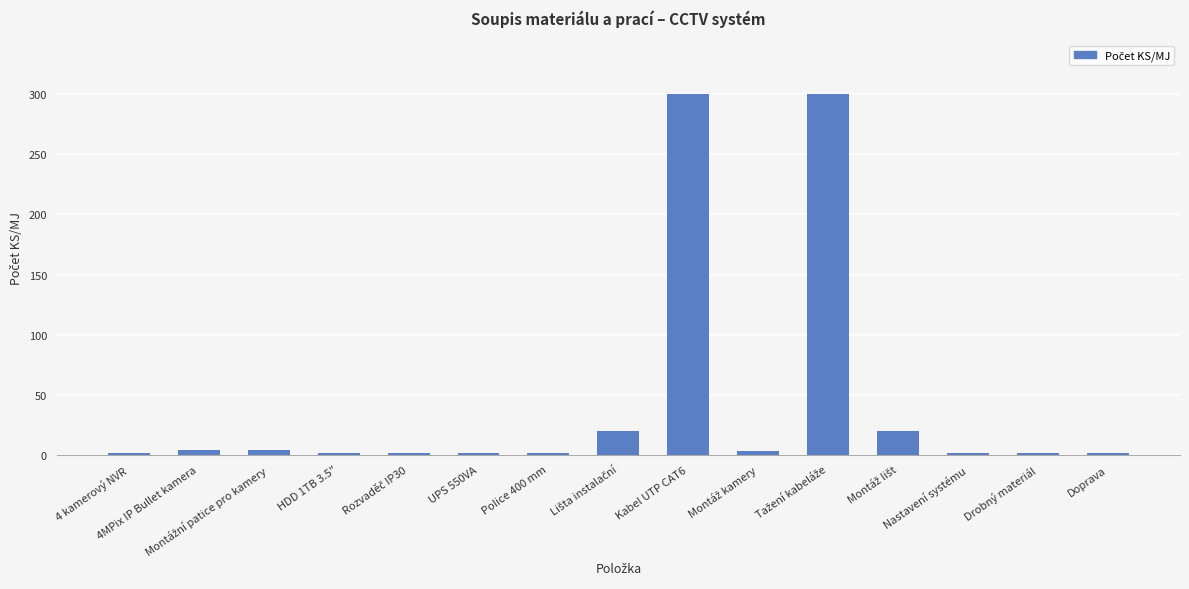

What is the greatest value displayed?

300